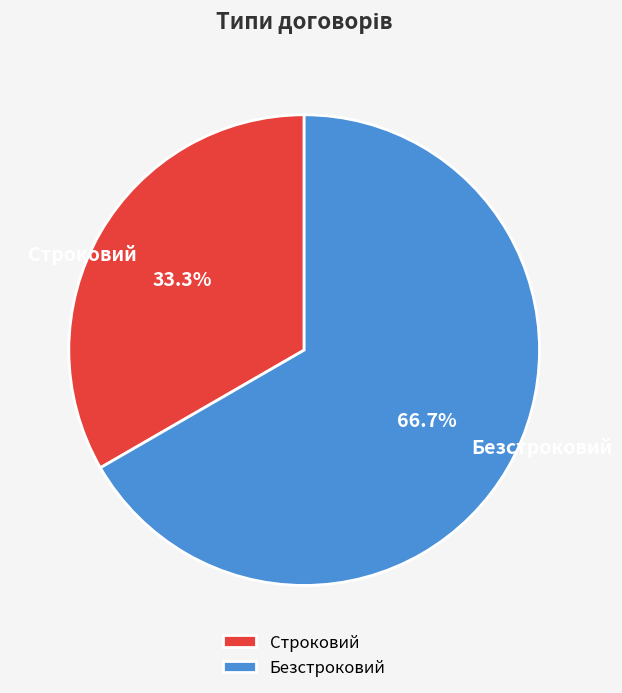

What is the total percentage of Безстроковий and Строковий?

100.0%